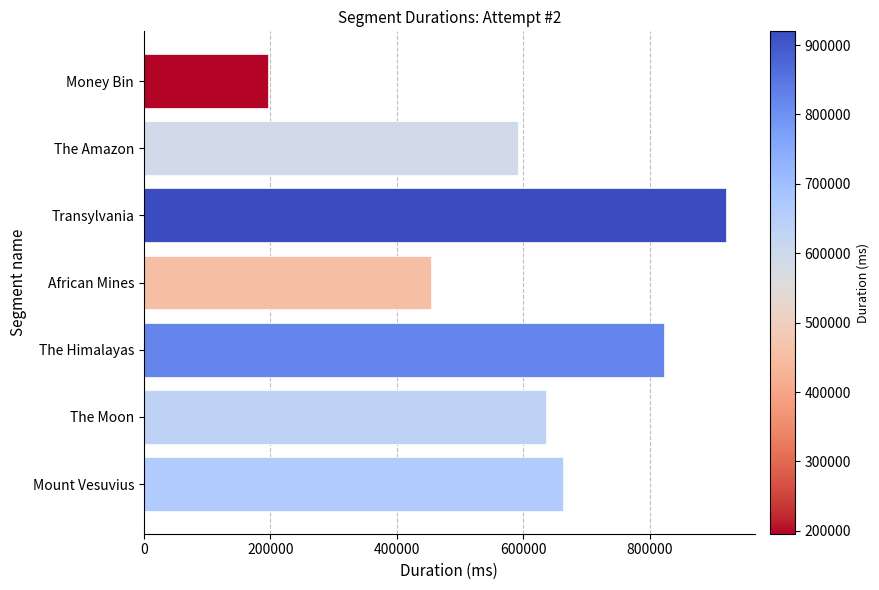

How many data points does each series have?

7